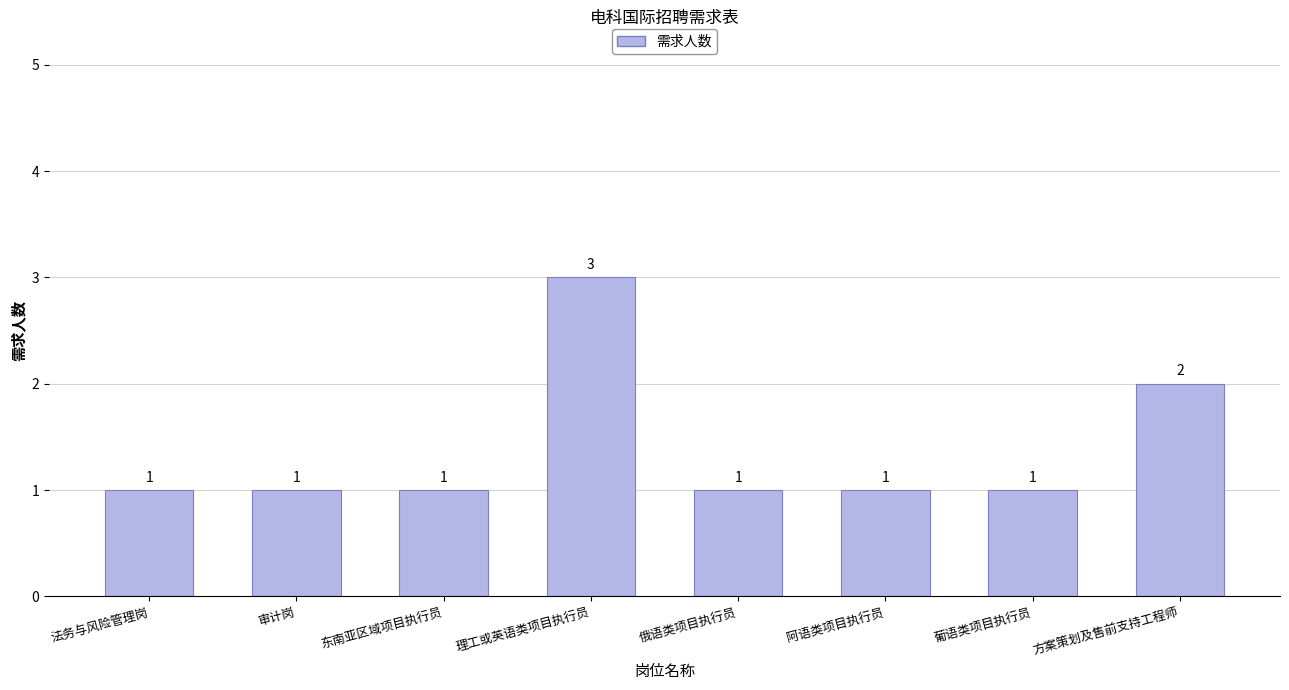

Reading left to right, transcribe all the data shown in this chart.

法务与风险管理岗=1	审计岗=1	东南亚区域项目执行员=1	理工或英语类项目执行员=3	俄语类项目执行员=1	阿语类项目执行员=1	葡语类项目执行员=1	方案策划及售前支持工程师=2